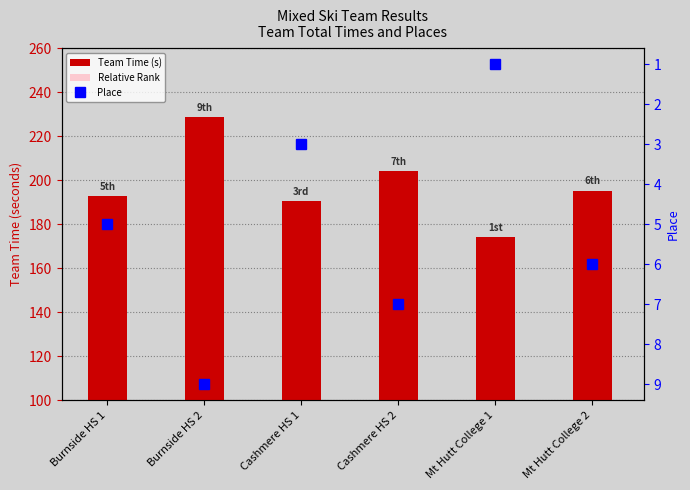

Which series has the largest total across all categories?

Team Time (s)